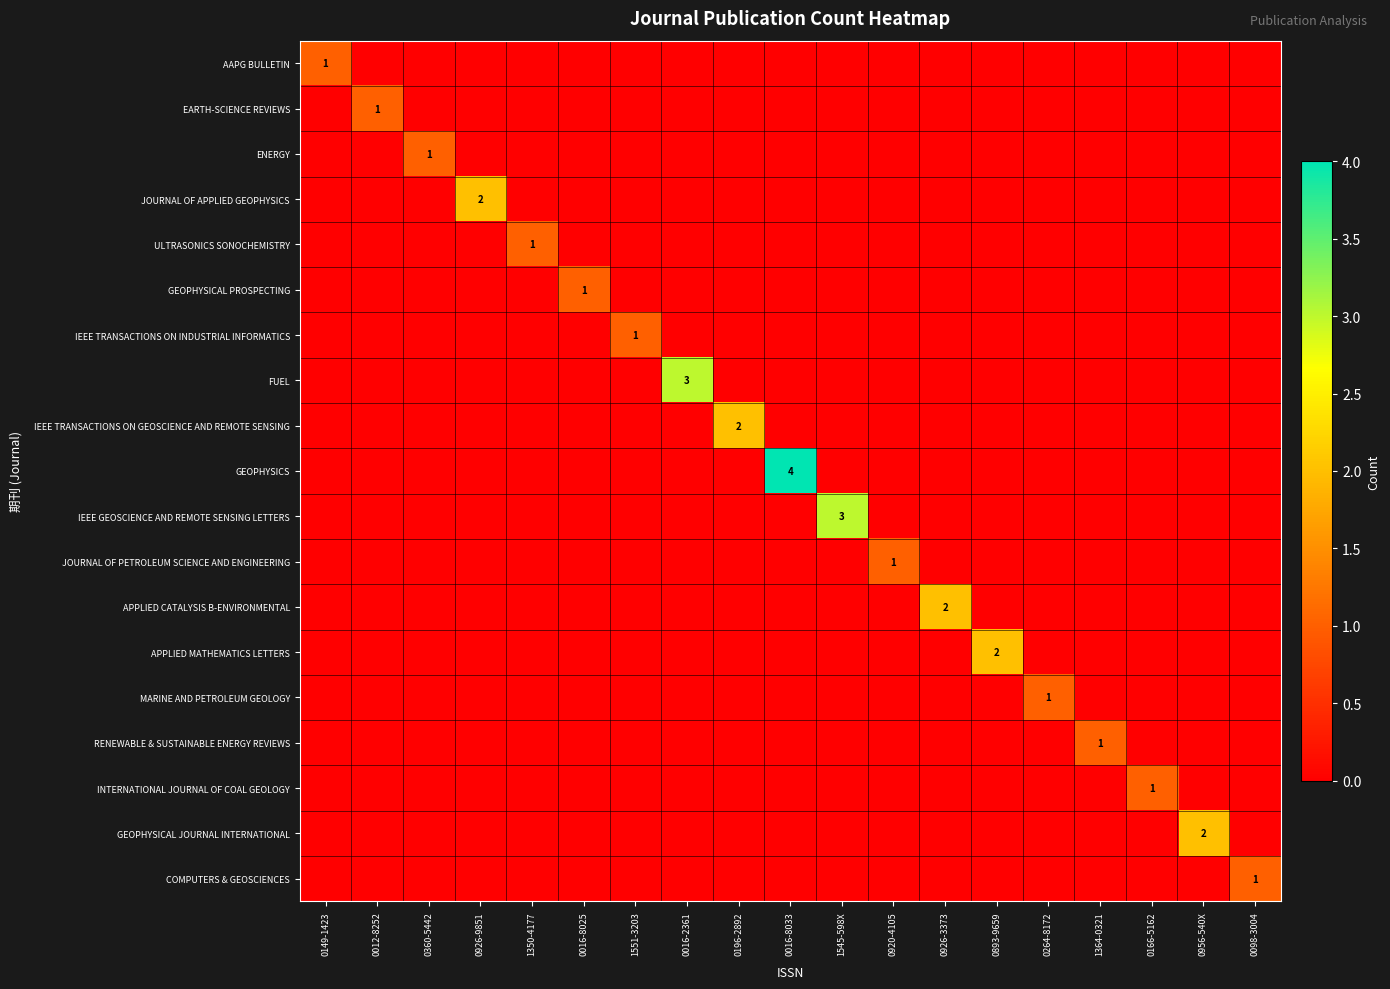

Is it true that AAPG BULLETIN equals 1 at 0149-1423?

True